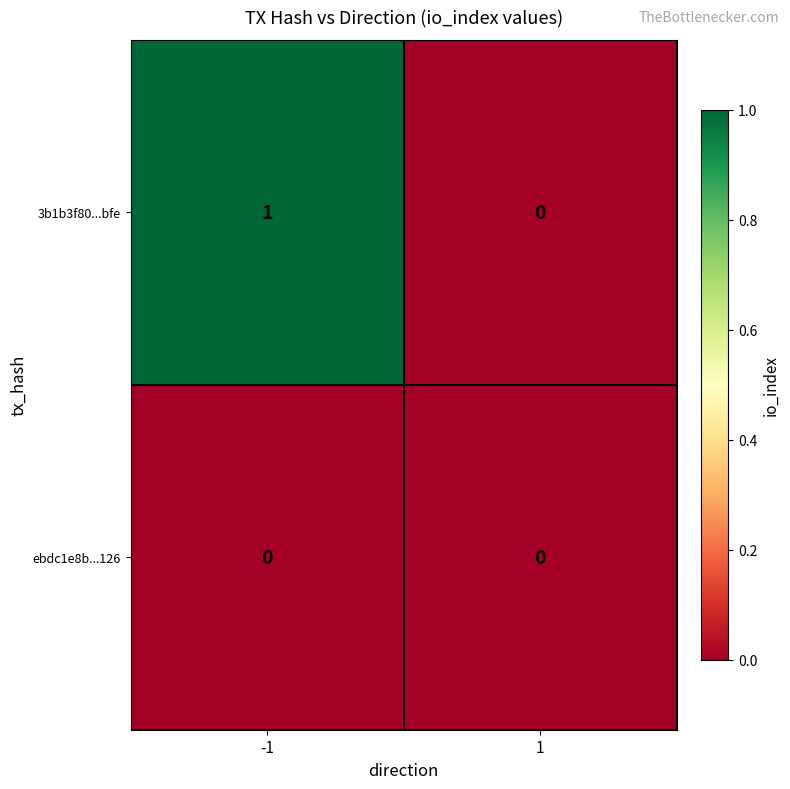

At which category is the sum across all series the highest?

-1